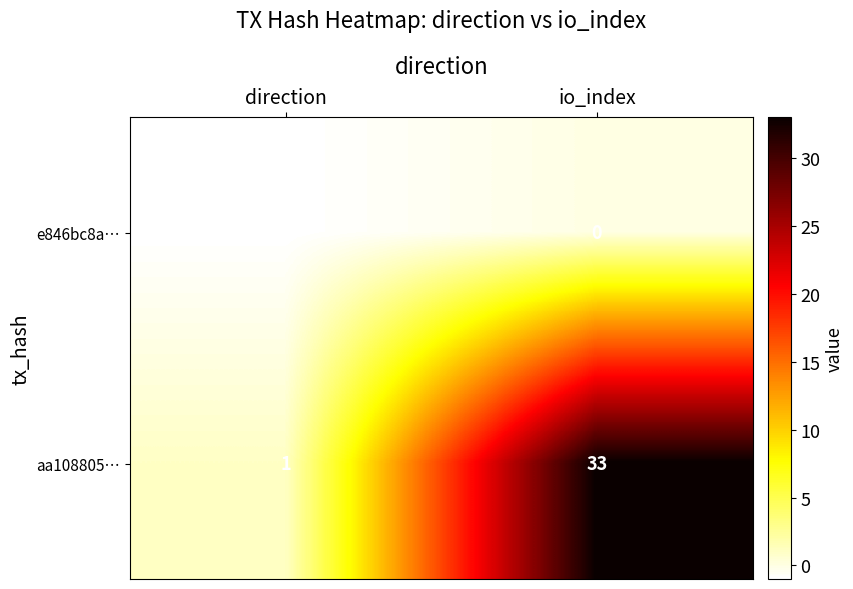

The e846bc8a… series shows -1 at direction. True or false?

True